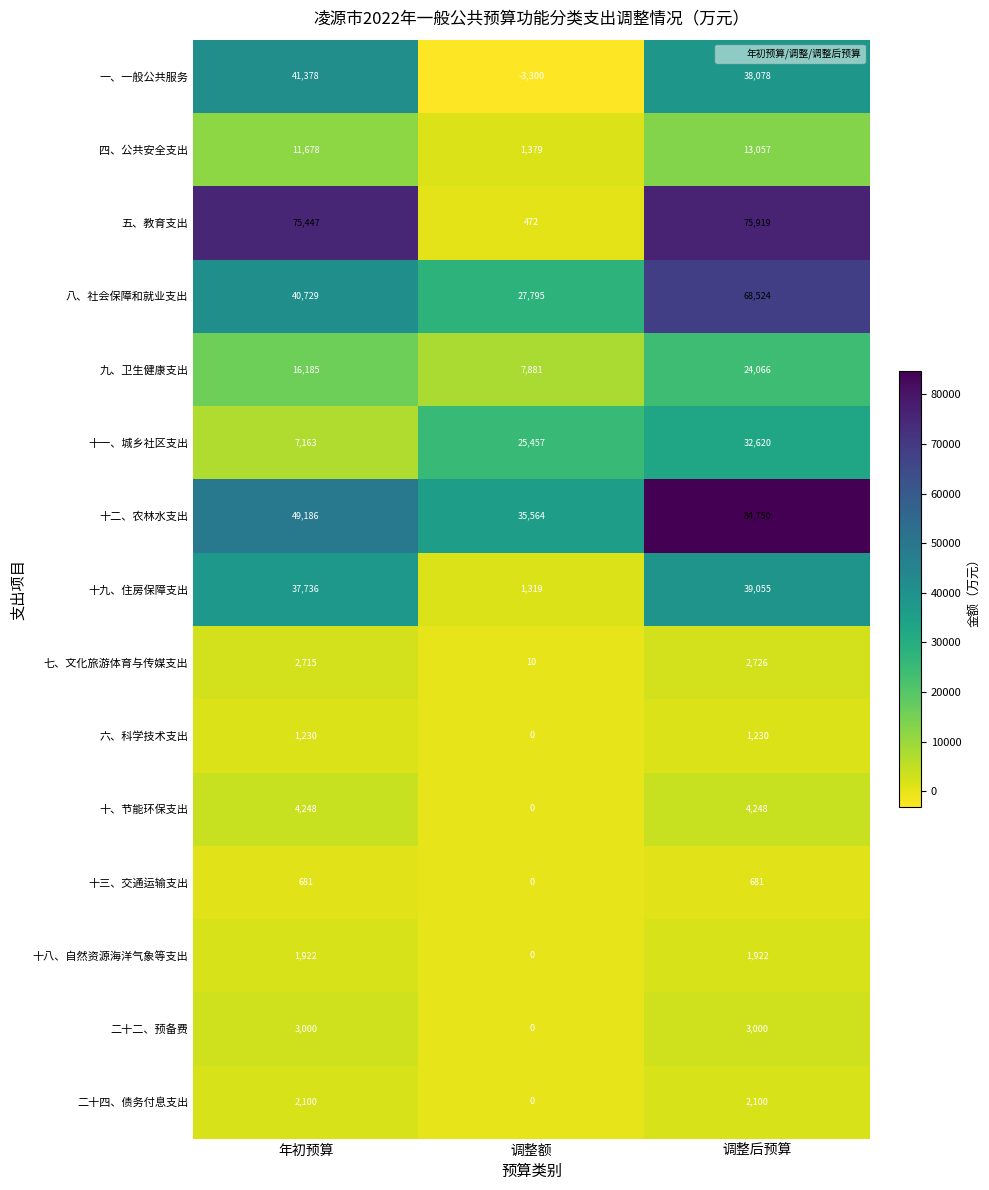

True or false: 十一、城乡社区支出 has a value of 25457 at 调整额.

True